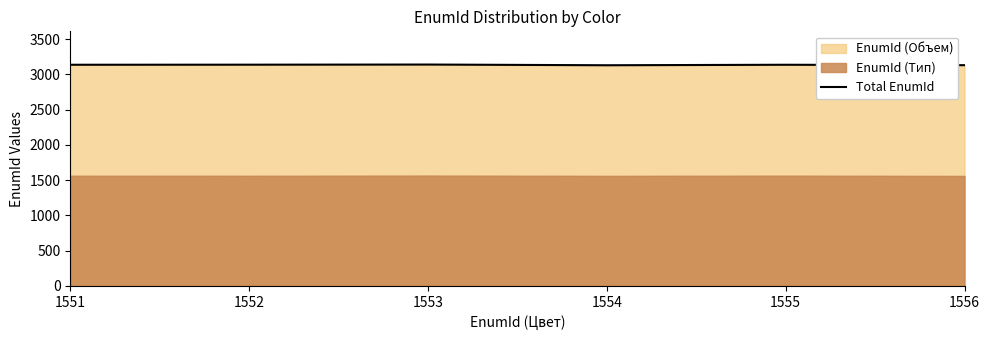

Count the values in the range 3132 to 3139.

4